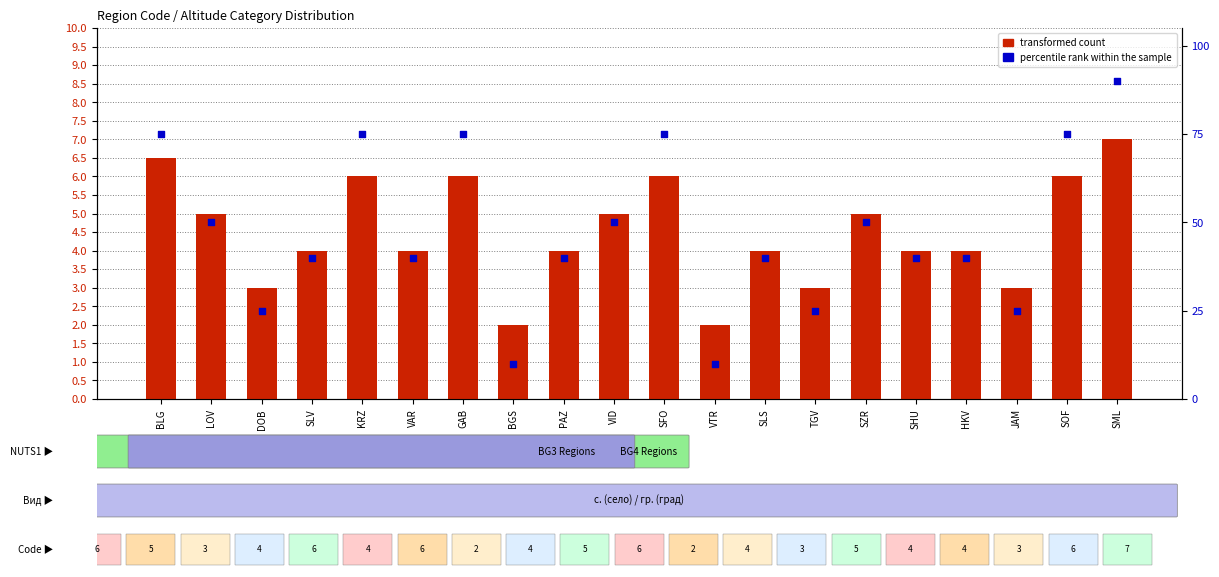

At how many categories does at least one series exceed 52?

6